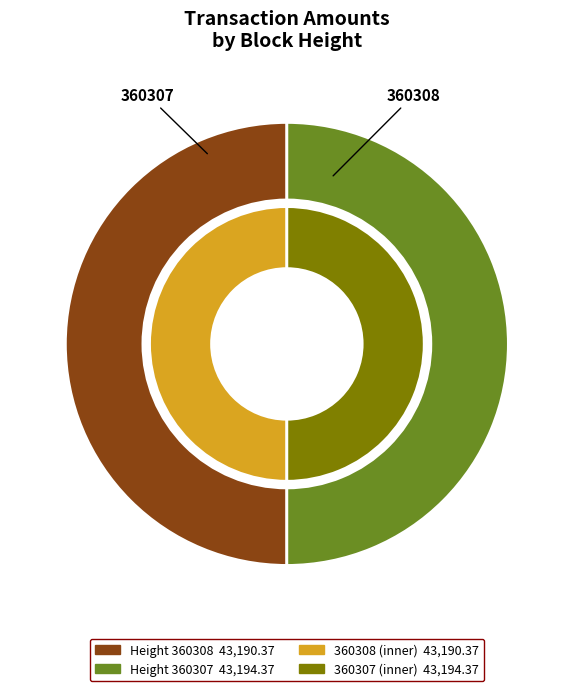

Approximately how many times larger is the value at 360307 compared to 360308?

1.0